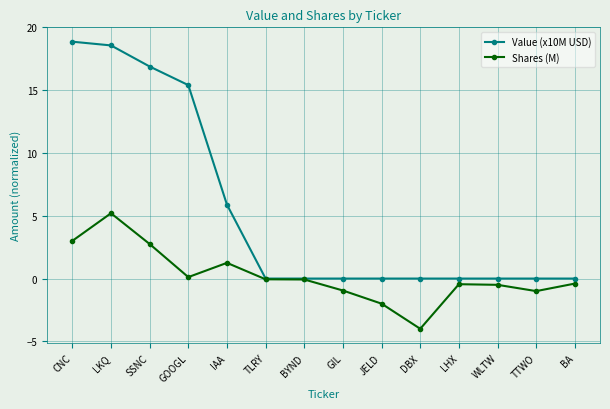

What is the highest value of the Value (x10M USD) series?

18.9